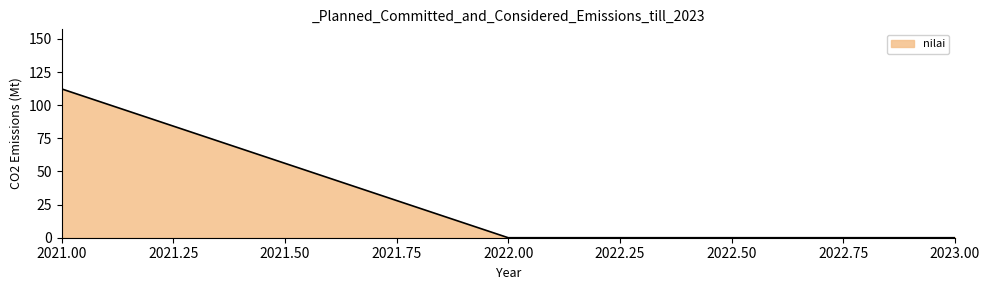

What is the sum of the values at 2022.00 and 2021.00?

112.3